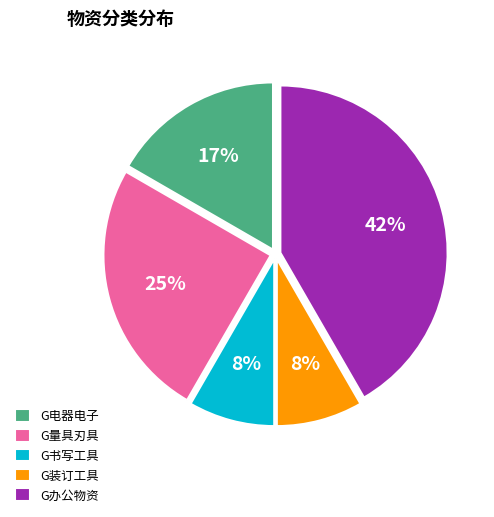

Is the sum of G量具刃具 and G电器电子 greater than half?

No